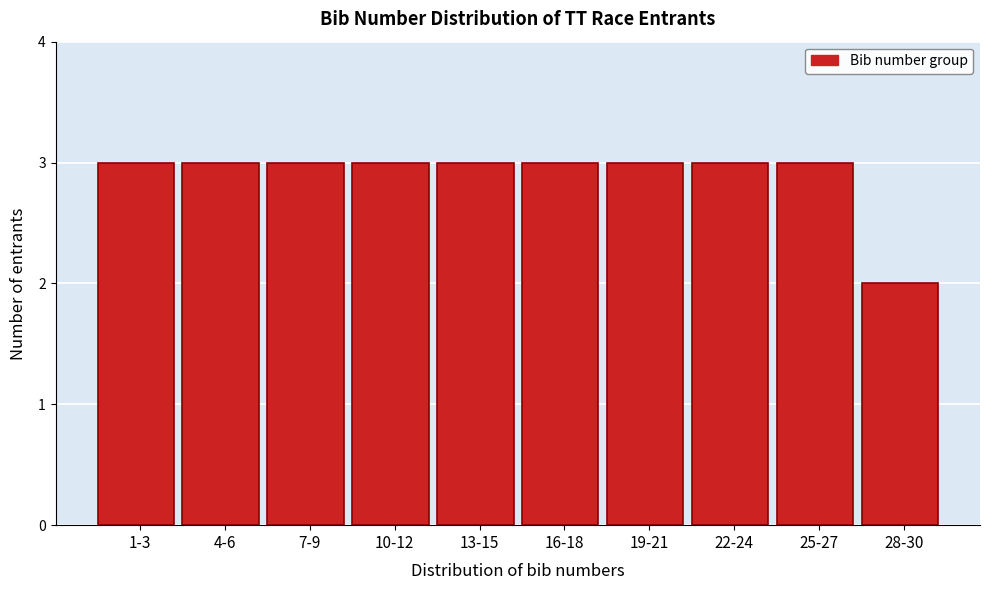

Reading left to right, transcribe all the data shown in this chart.

3	3	3	3	3	3	3	3	3	2